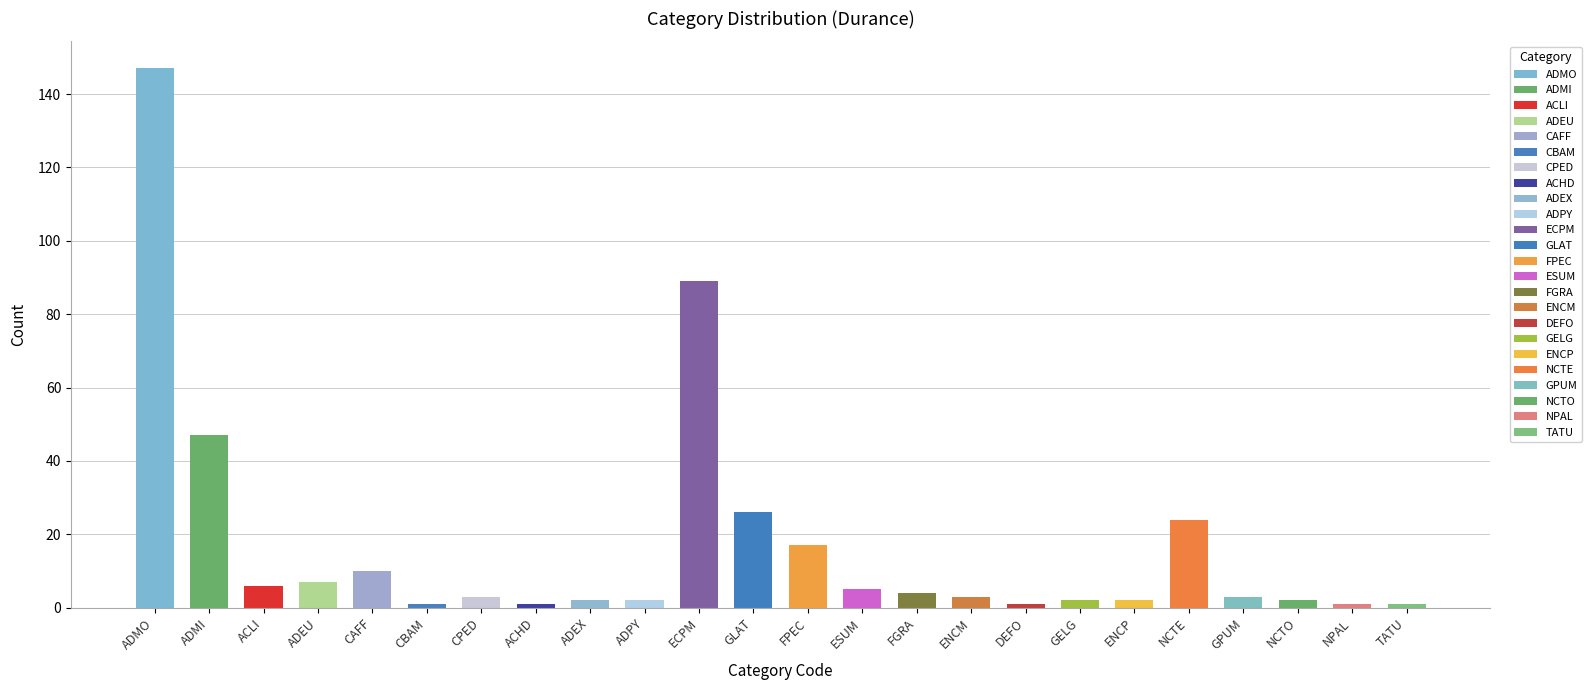

Approximately how many times larger is the value at ADMO compared to TATU?

147.0